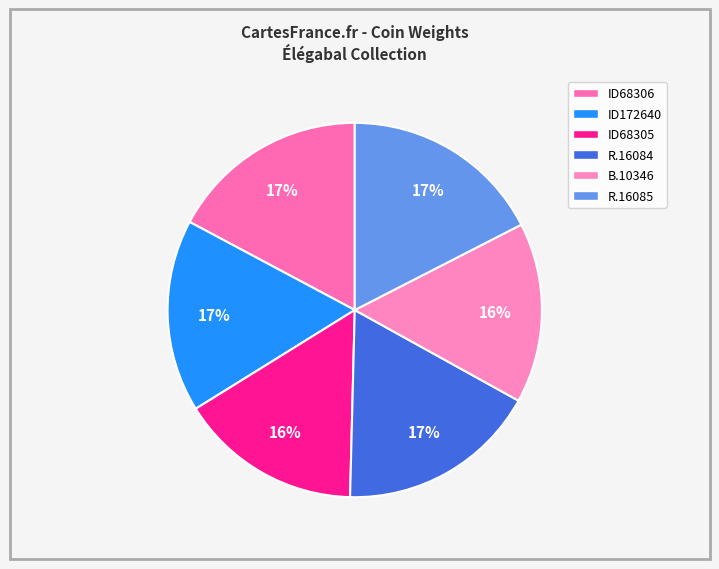

Does R.16085 represent more than half of the total?

No